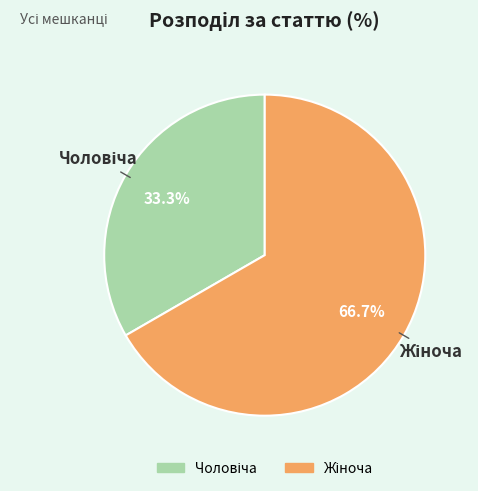

Is there any slice that represents more than half of the pie?

Yes